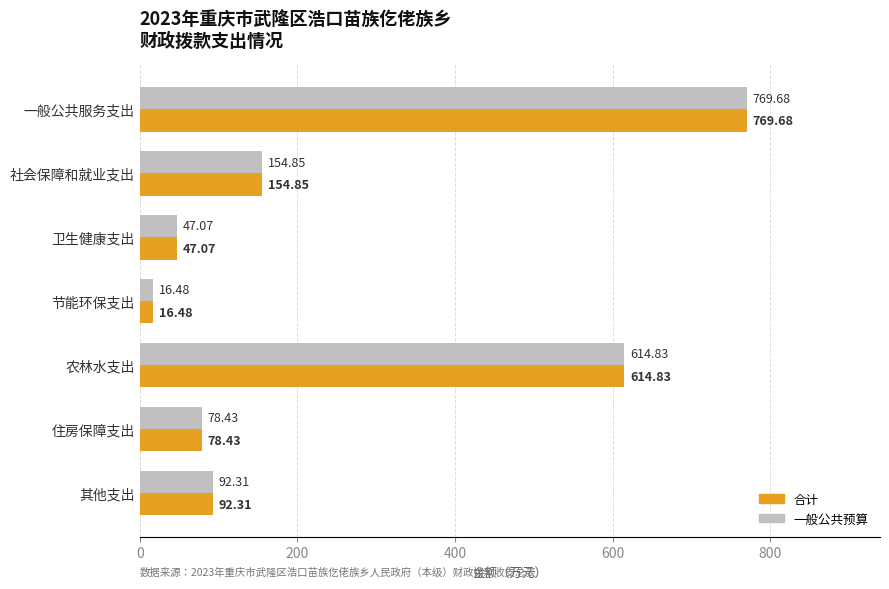

What is the sum of all 一般公共预算 values?

1773.7